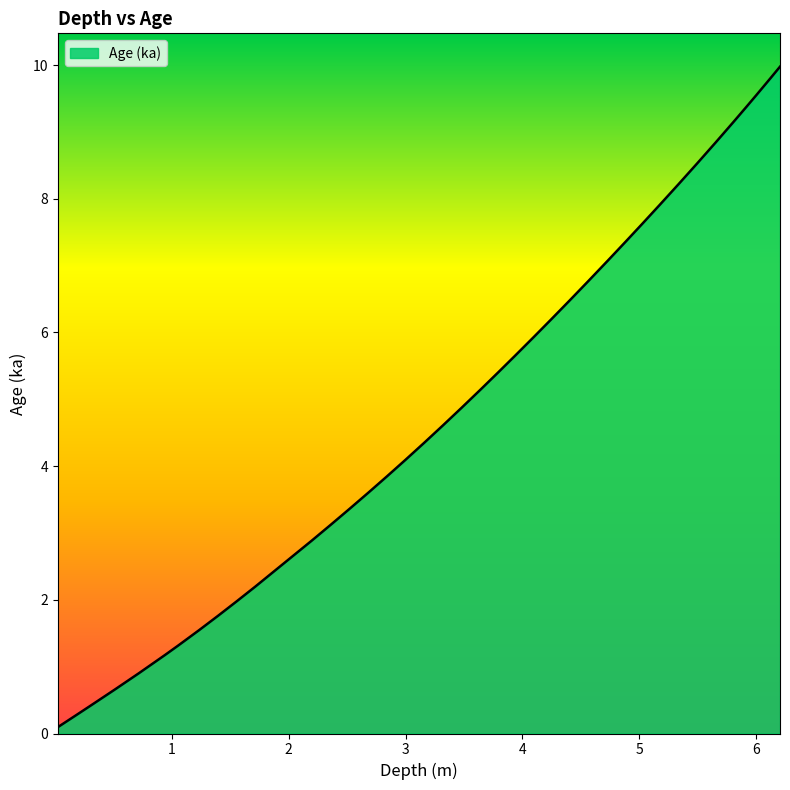

What is the greatest value displayed?

10.0